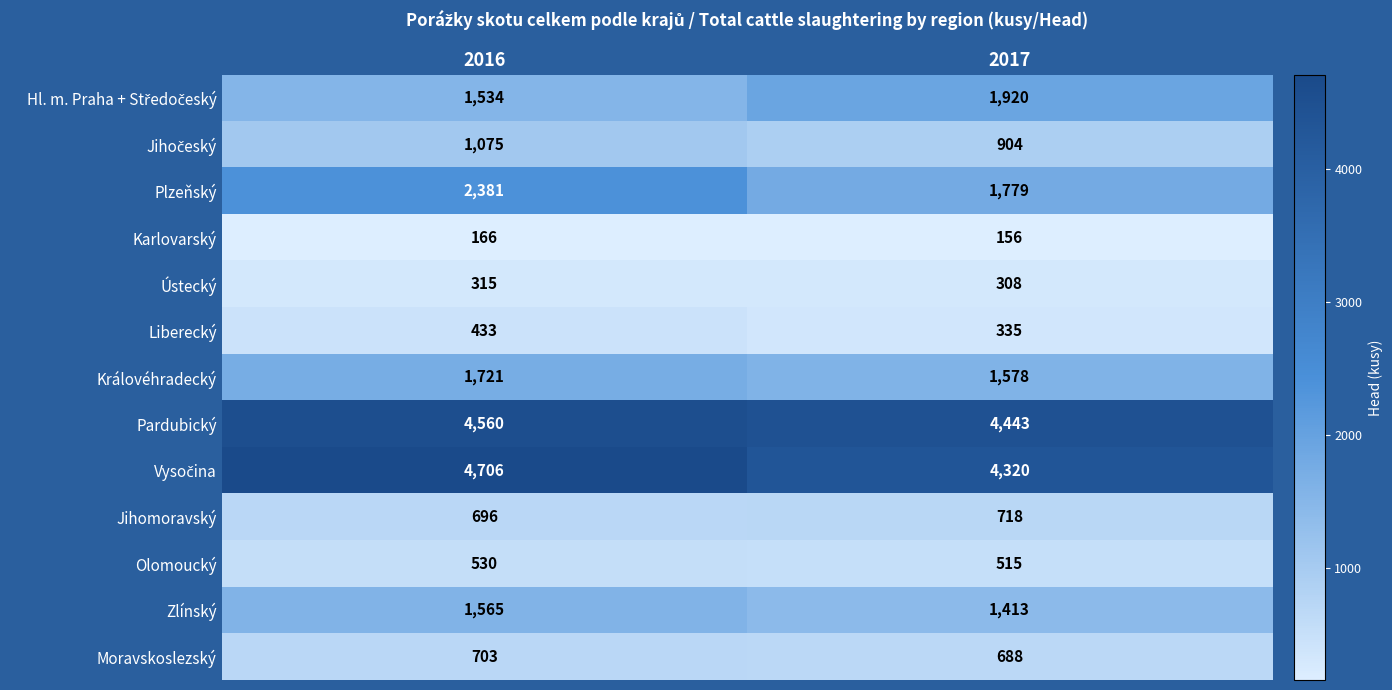

At which category is the sum across all series the highest?

2016